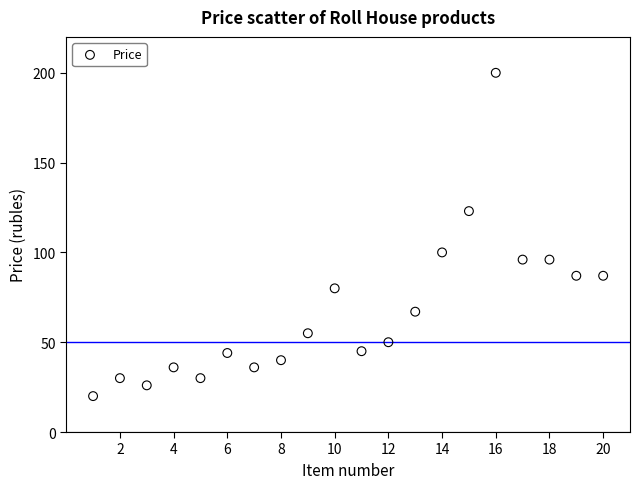

What is the range of X values (max minus min)?

19